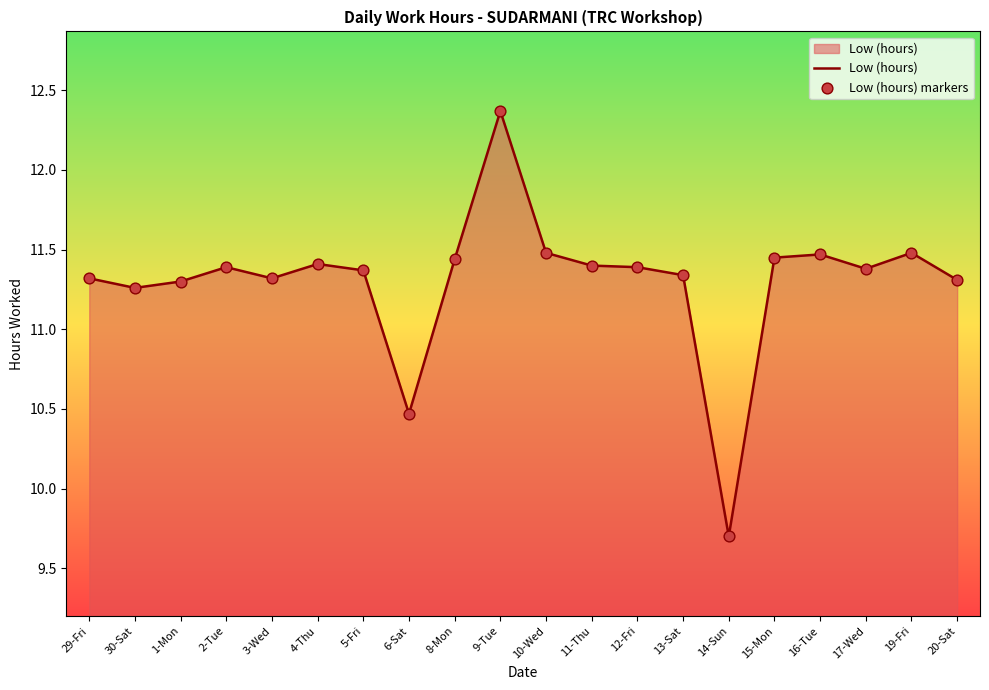

At which label does the data first exceed 11?

29-Fri